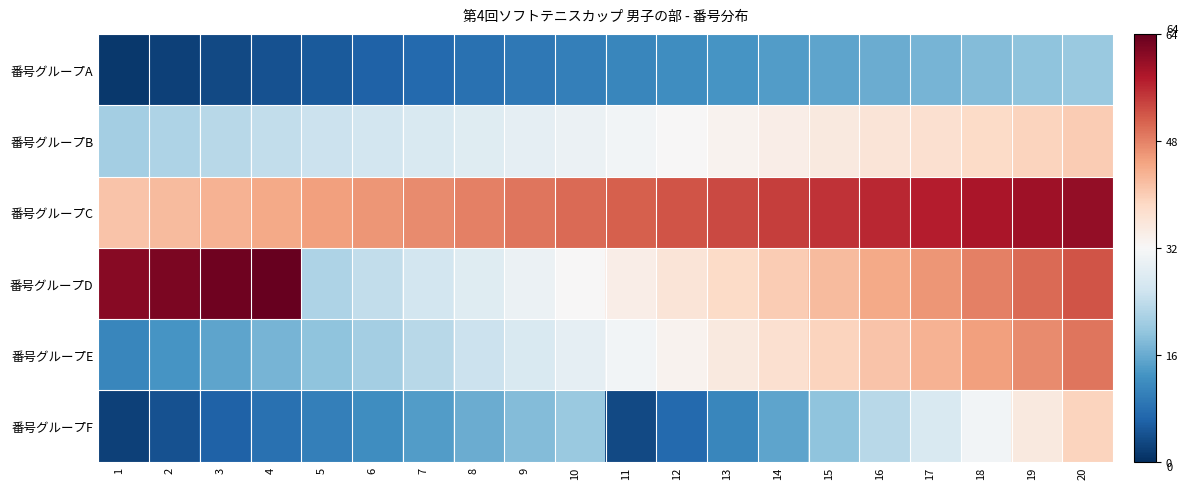

What is the spread (max minus min) of values at 7?

40